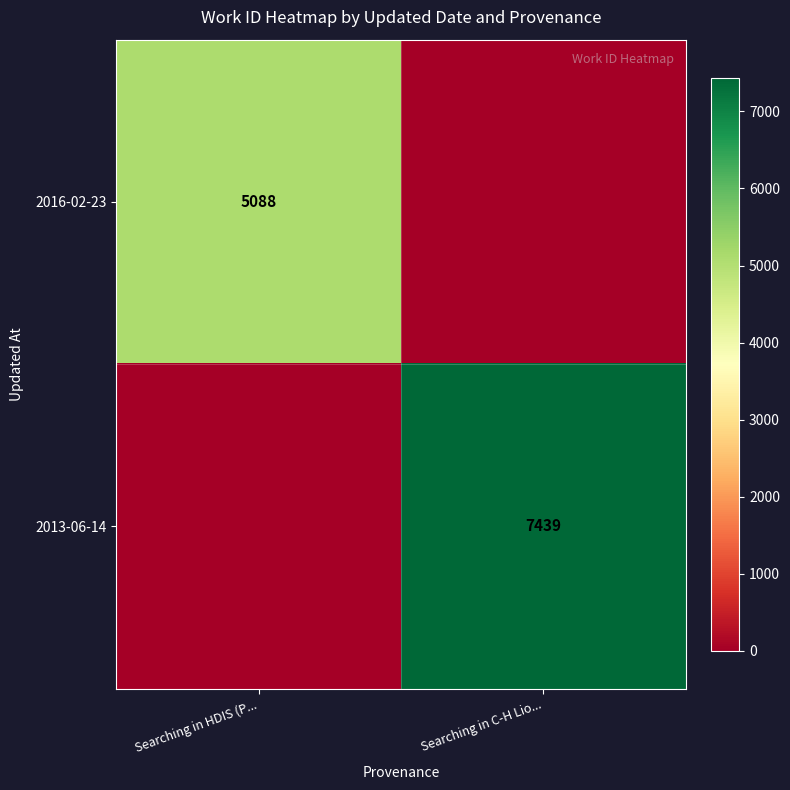

True or false: 2016-02-23 has a value of 1341 at Searching in HDIS (P....

False